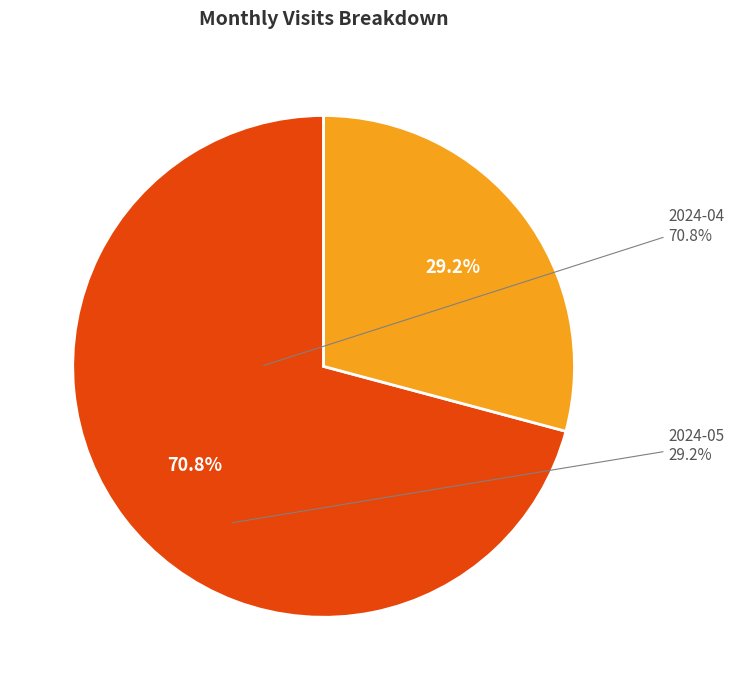

Combined, what portion of the pie is 2024-05 and 2024-04?

100.0%